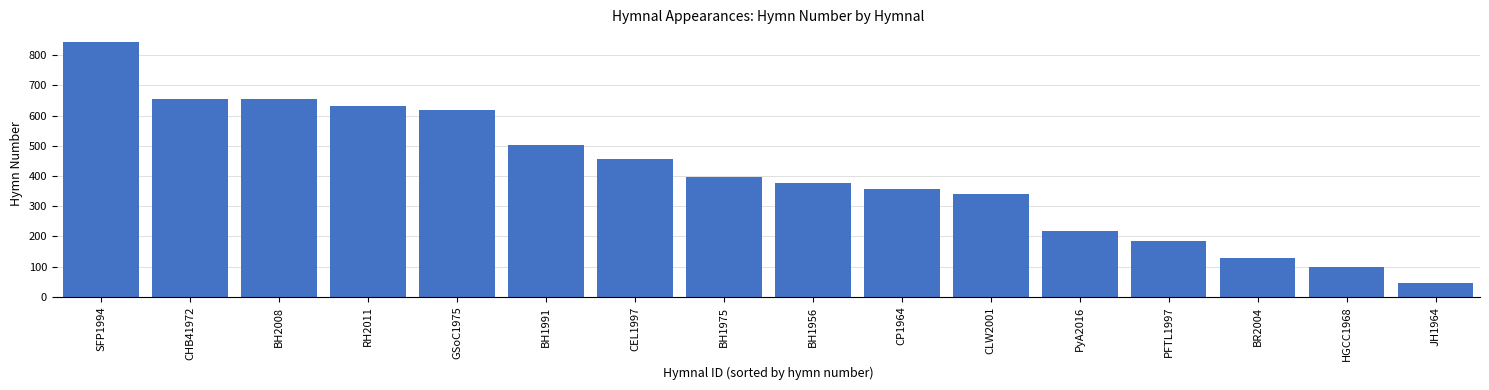

At which label does the data first exceed 397?

SFP1994